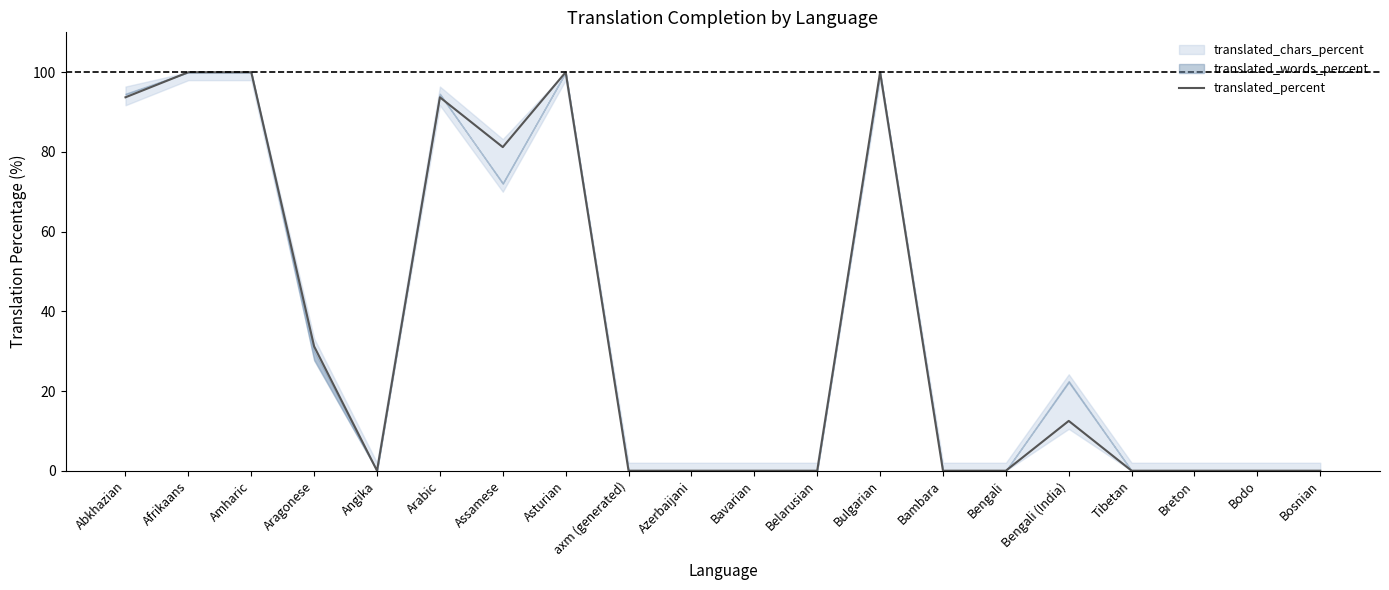

What is the approximate value of translated_percent at Bulgarian?

100.0